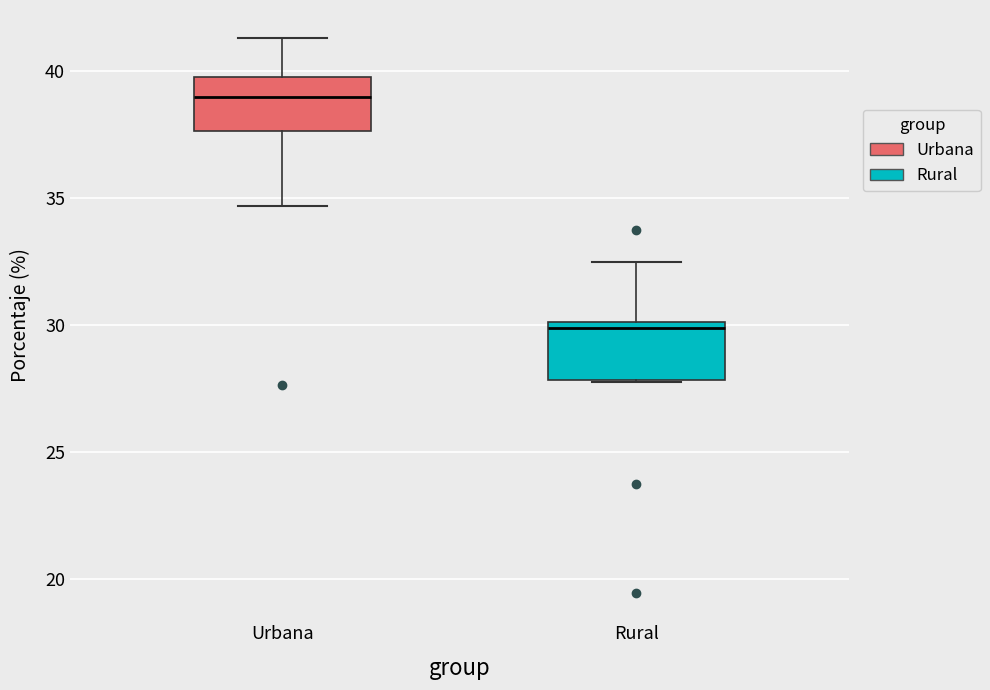

Reading left to right, read every box against the y-axis: the position of its median line, the range the box covers, and the ends of its whiskers. The values are not printed on the chart, so give them approximately, as read against the axis.

Urbana: median 39.0, box 37.5 to 40.0, whiskers 34.5 to 41.5
Rural: median 30.0 (just below the box's upper edge), box 28.0 to 30.0, whiskers 27.5 to 32.5